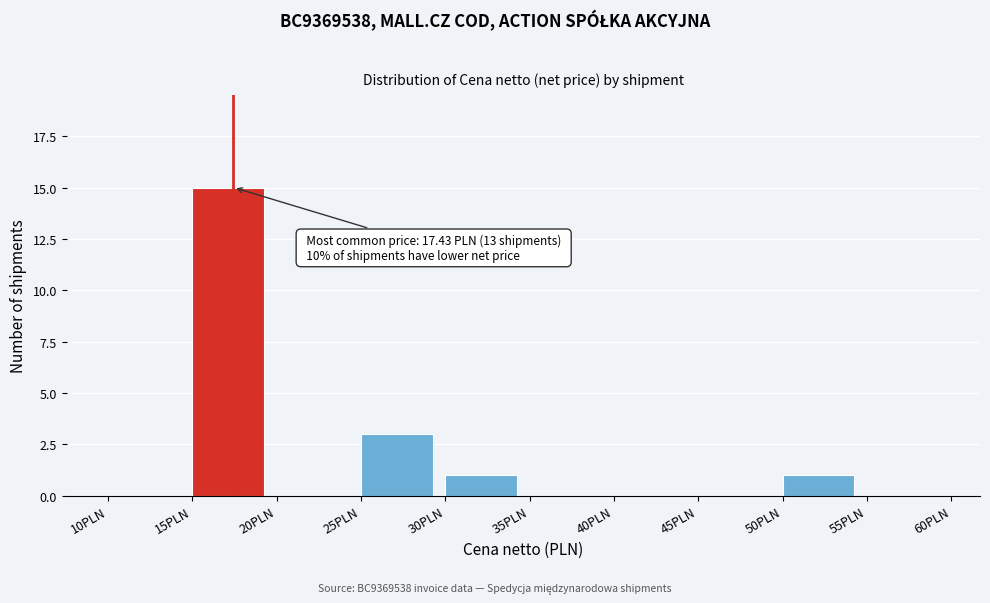

Which range on the x-axis has the tallest bar?

15 to 20